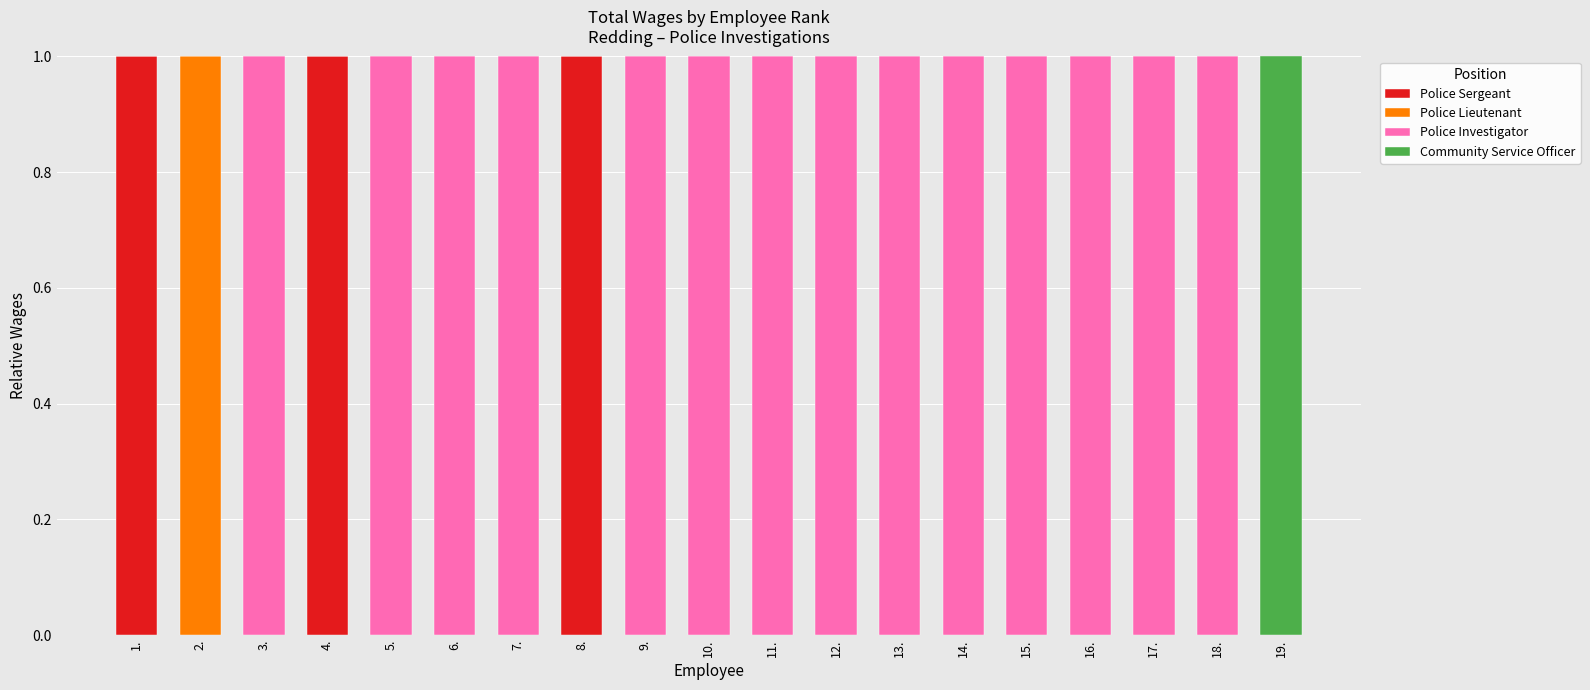

The Police Sergeant series shows 1 at 15.. True or false?

False